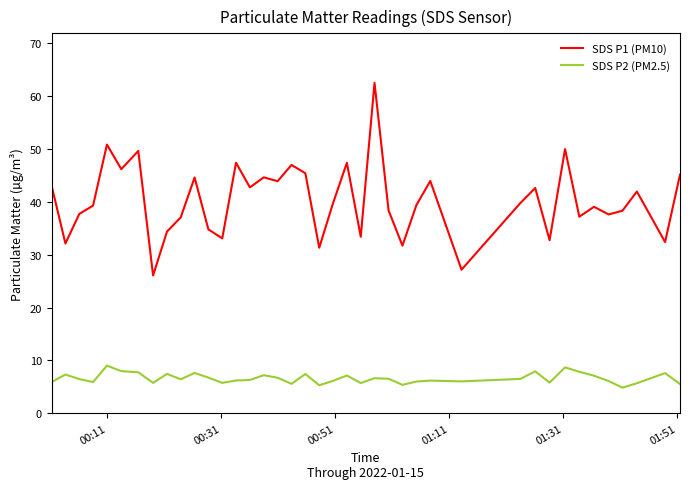

Which series has the largest total across all categories?

SDS P1 (PM10)